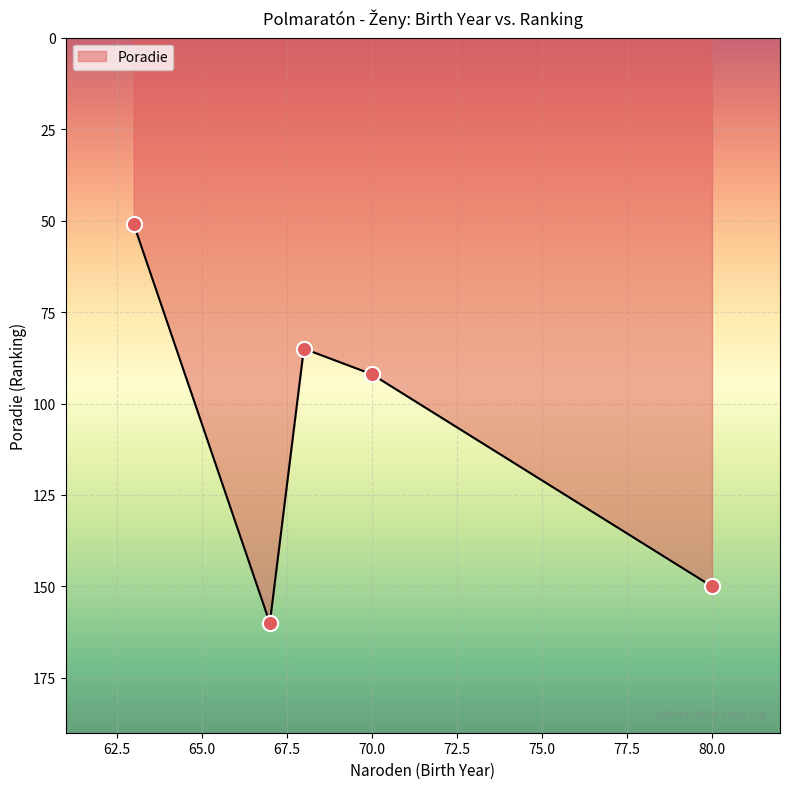

How many interior local peaks (higher than both neighbors) does the data have?

1